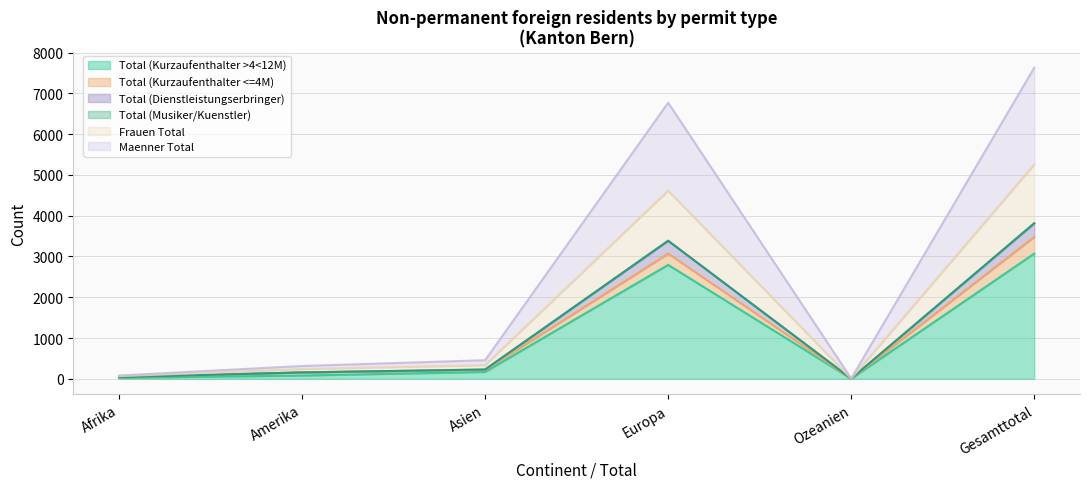

In Total (Kurzaufenthalter >4<12M), how many points are higher than both neighbors (excluding endpoints)?

1